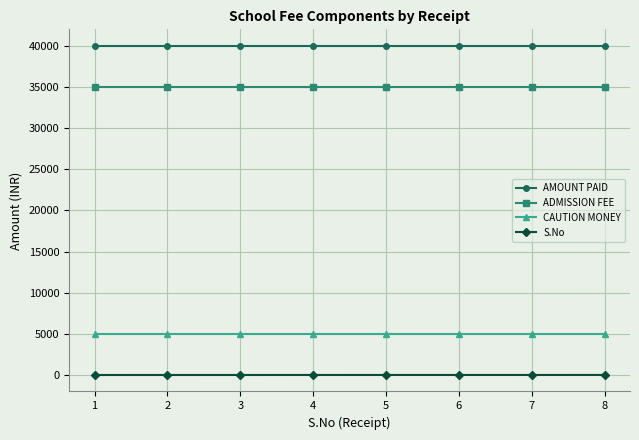

Rank the series at 8 from highest to lowest value.

AMOUNT PAID, ADMISSION FEE, CAUTION MONEY, S.No